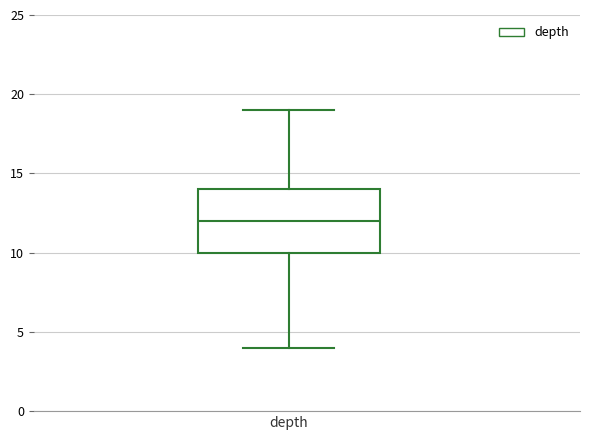

Read this box plot against the y-axis: the position of the median line, the range covered by the box, and the ends of both whiskers. The values are not printed on the chart, so give them approximately, as read against the axis.

median 12, box 10 to 14, whiskers 4 to 19